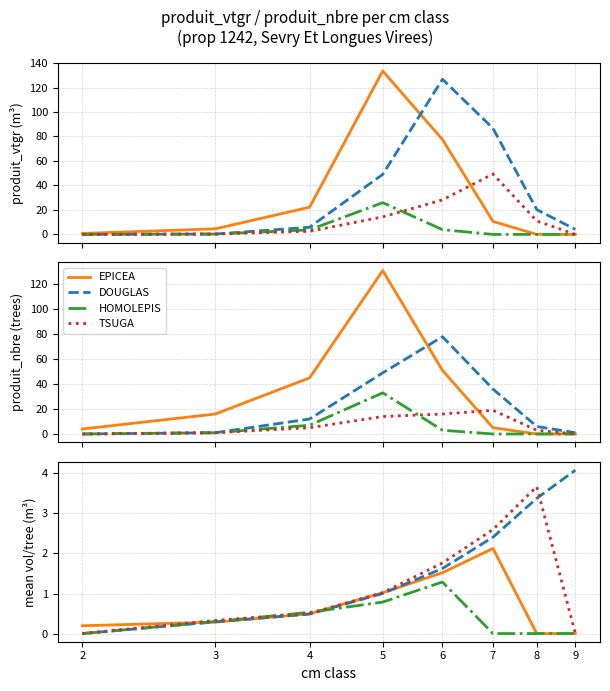

What is the sum of the TSUGA values at 7 and 3?

2.9